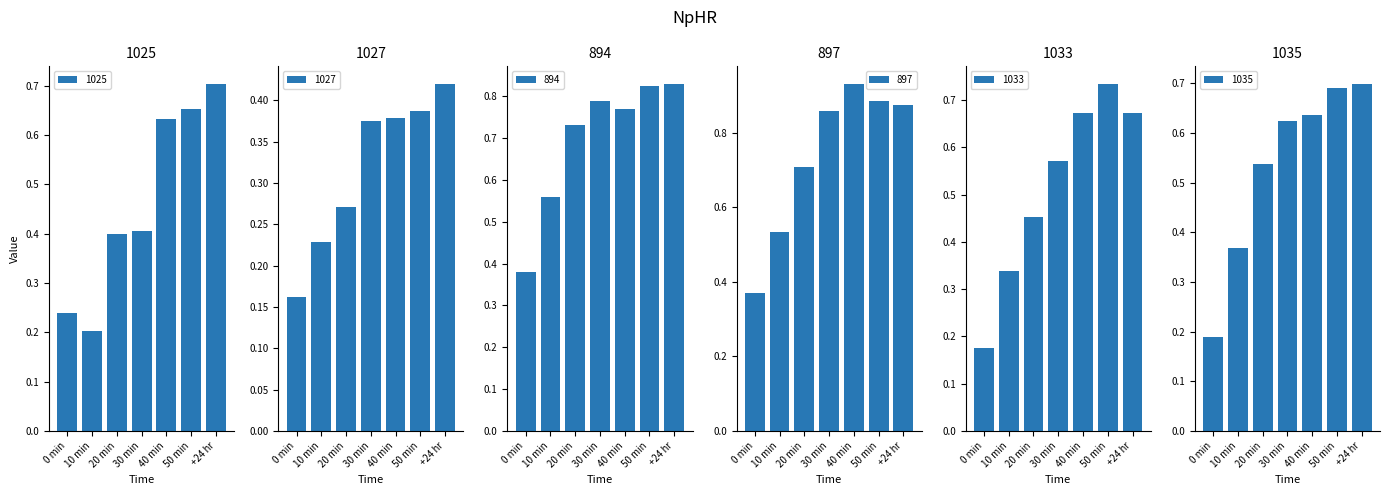

List the series in order of their peak value, lowest first.

1027, 1035, 1025, 1033, 894, 897